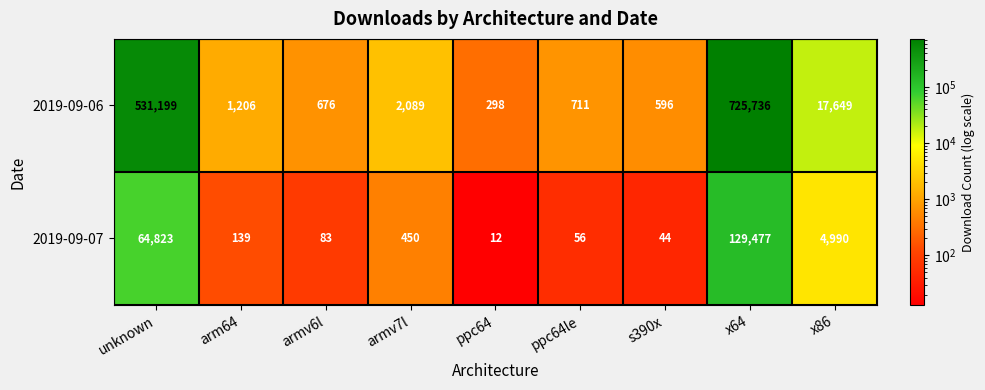

List the series in order of their peak value, lowest first.

2019-09-07, 2019-09-06